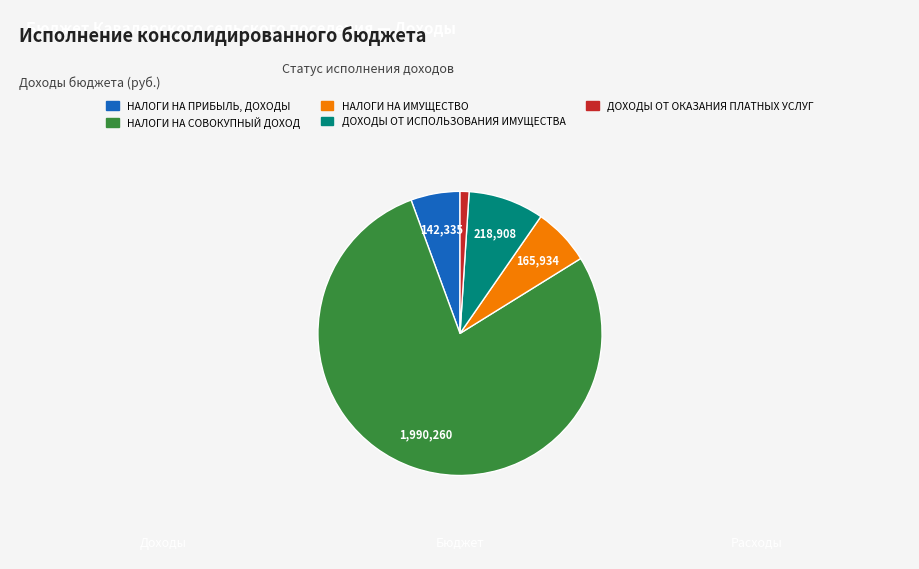

Do ДОХОДЫ ОТ ОКАЗАНИЯ ПЛАТНЫХ УСЛУГ and ДОХОДЫ ОТ ИСПОЛЬЗОВАНИЯ ИМУЩЕСТВА together represent more than half of the pie?

No